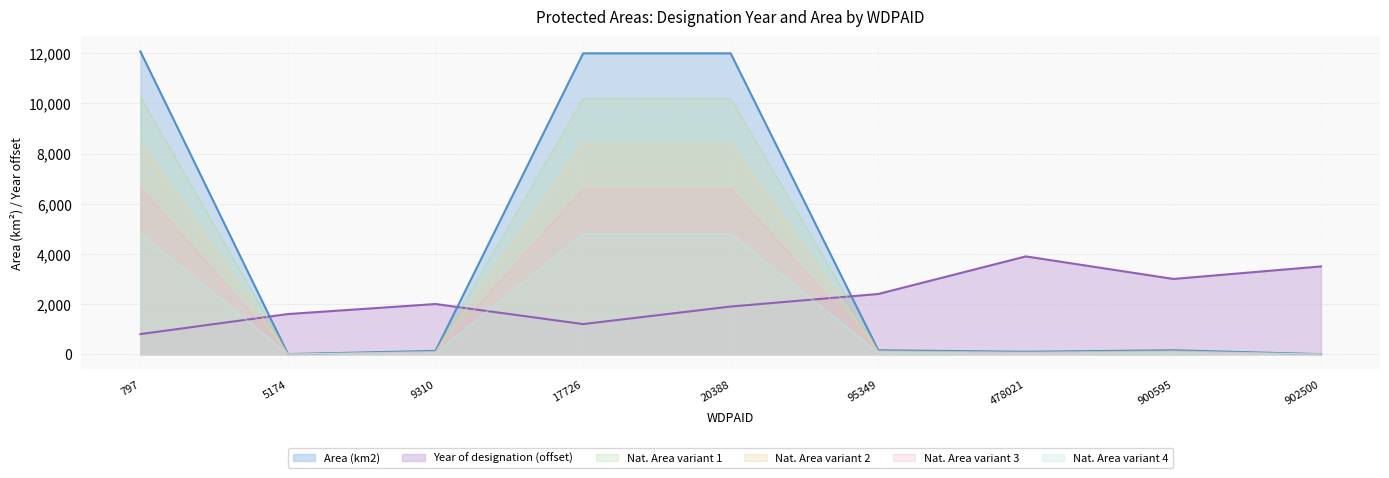

How many lines are shown in the chart?

6